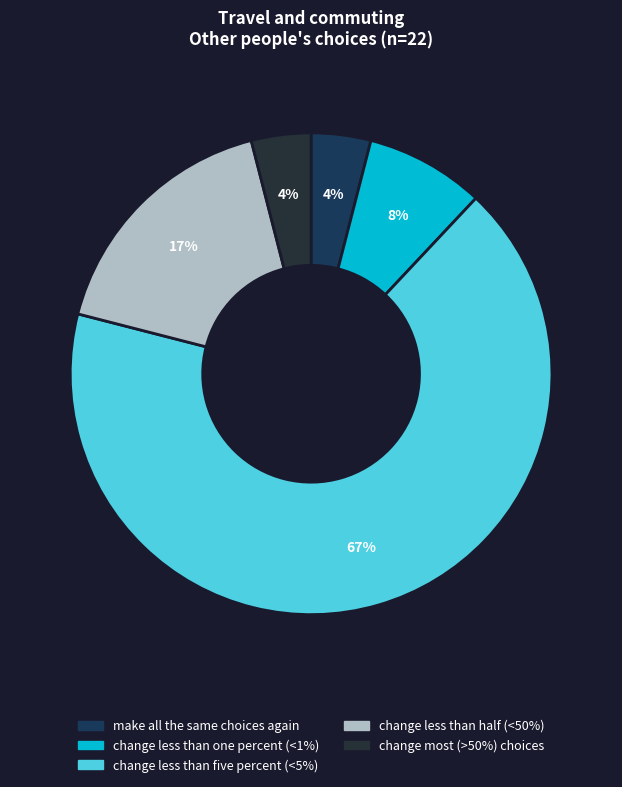

What percentage do make all the same choices again and change less than half (<50%) together represent?

21.0%